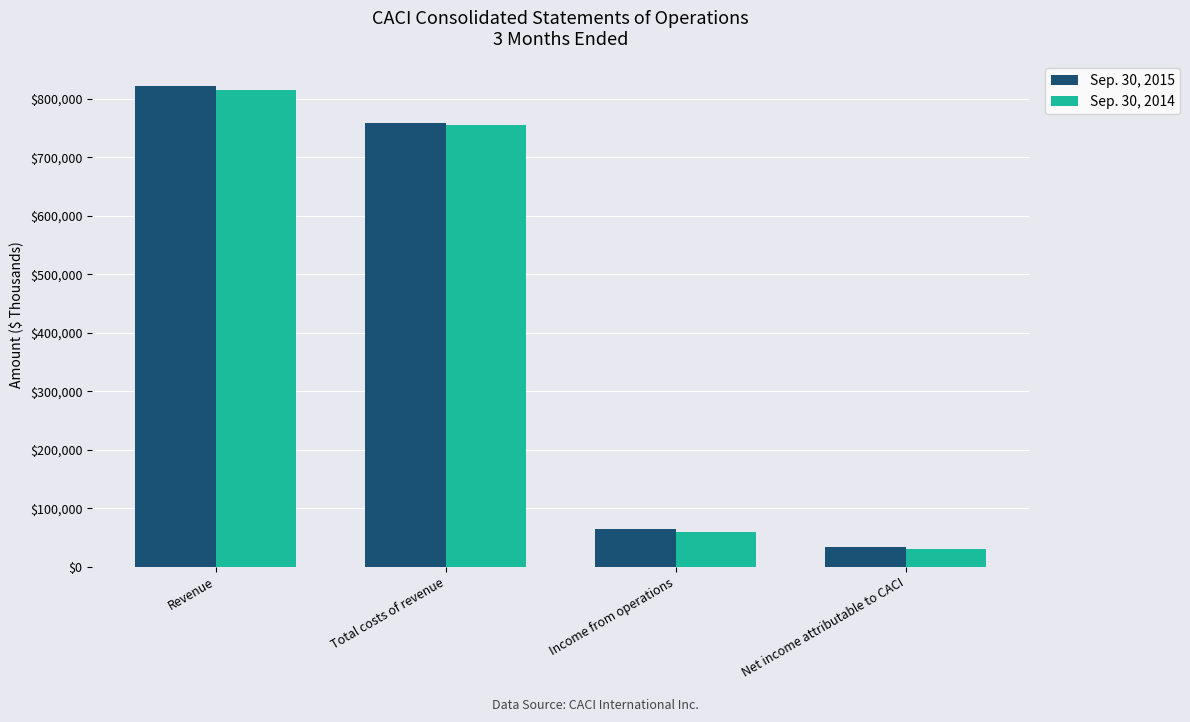

What position from the right is Total costs of revenue?

3